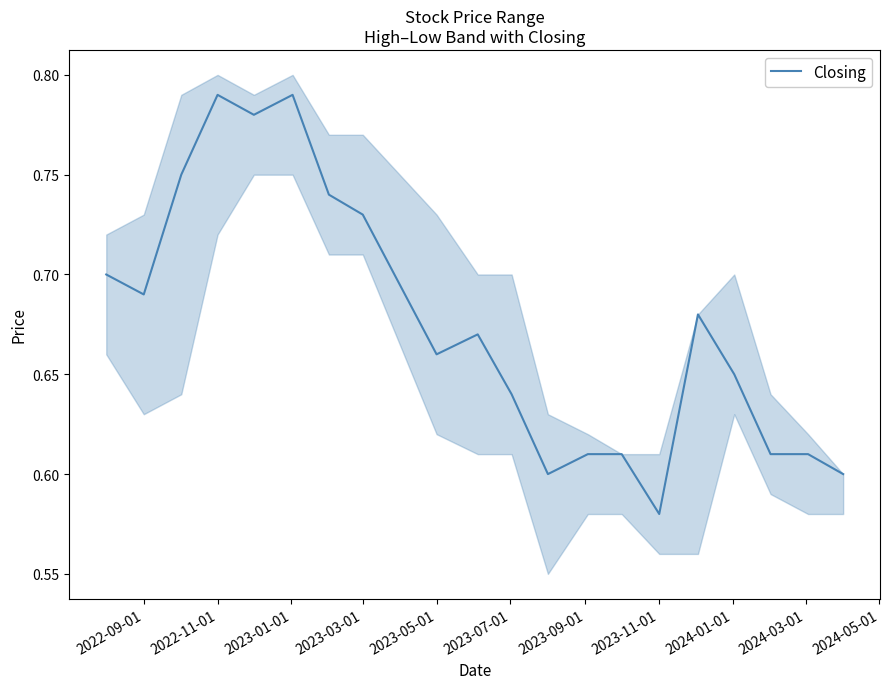

At which label does Closing reach its minimum?

2023-11-01